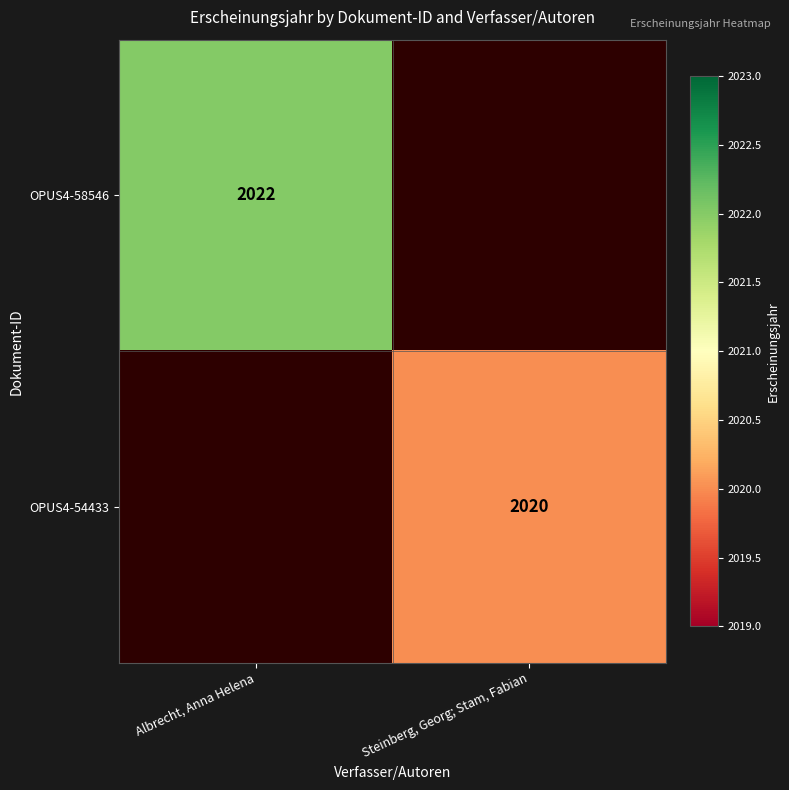

How many categories are shown in the chart?

2